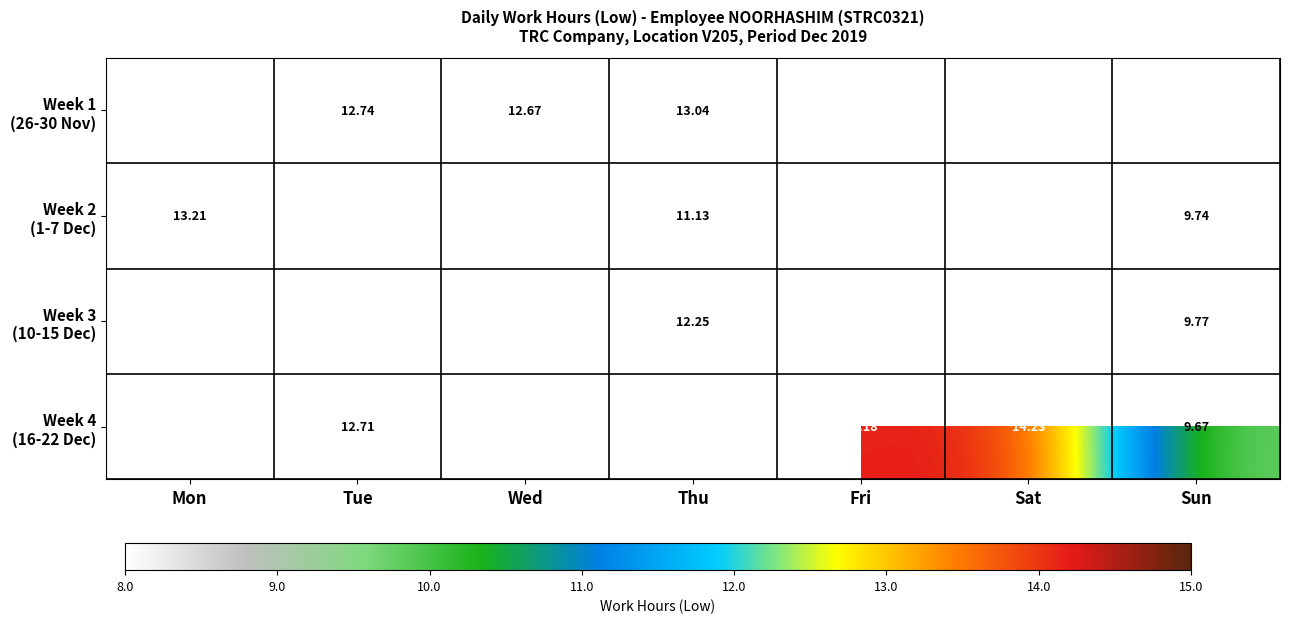

At which category is the sum across all series the highest?

Tue